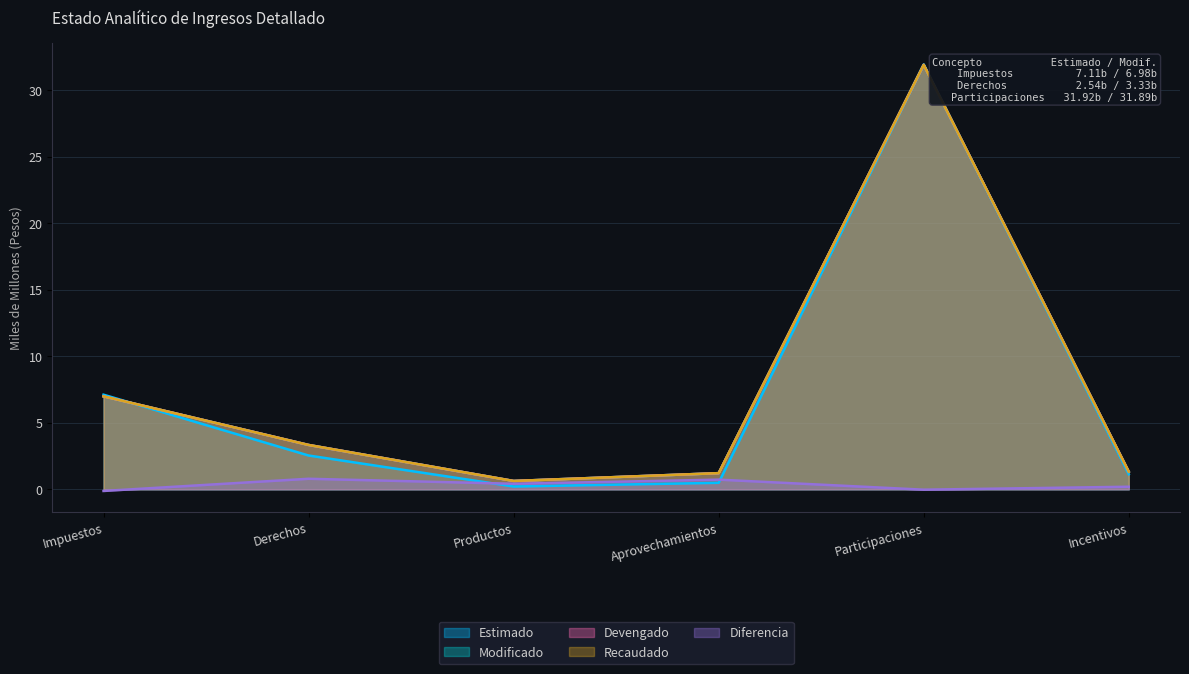

Is it true that Recaudado equals 0.6 at Productos?

True